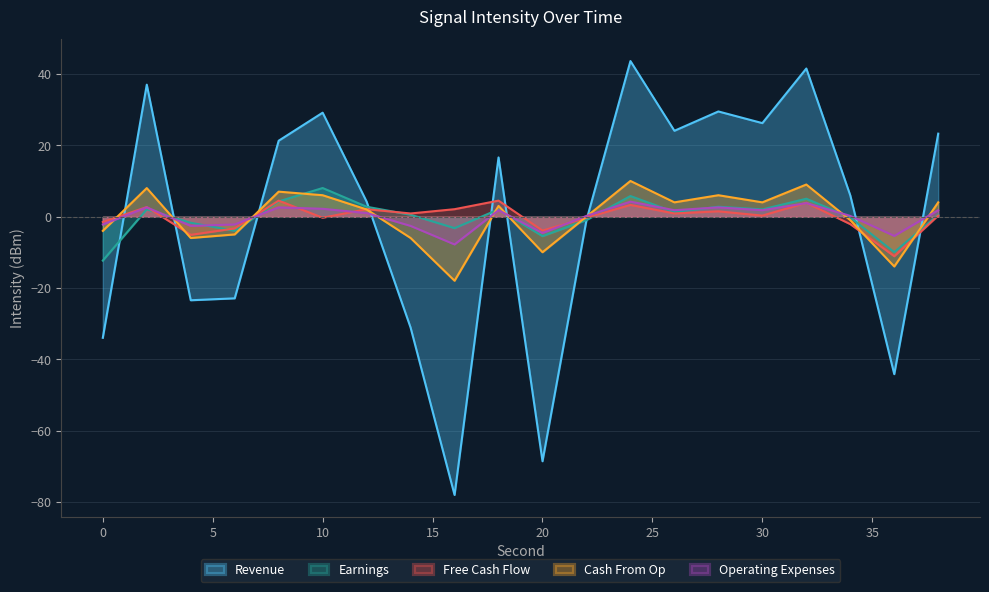

At which category does Operating Expenses reach its first local peak?

2